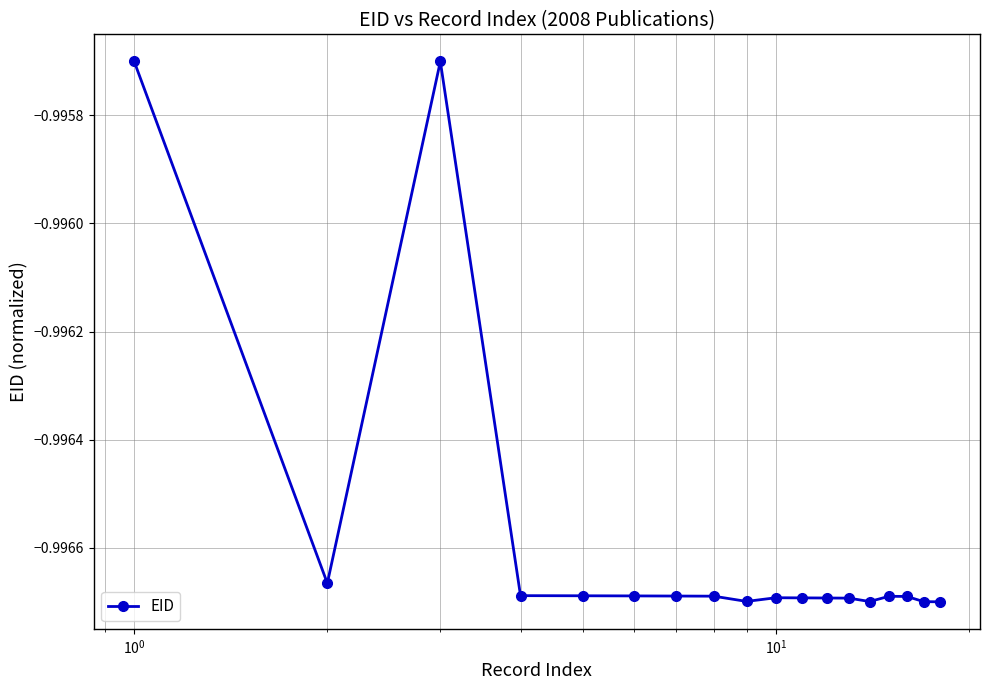

What is the sum of all values?

-17.9